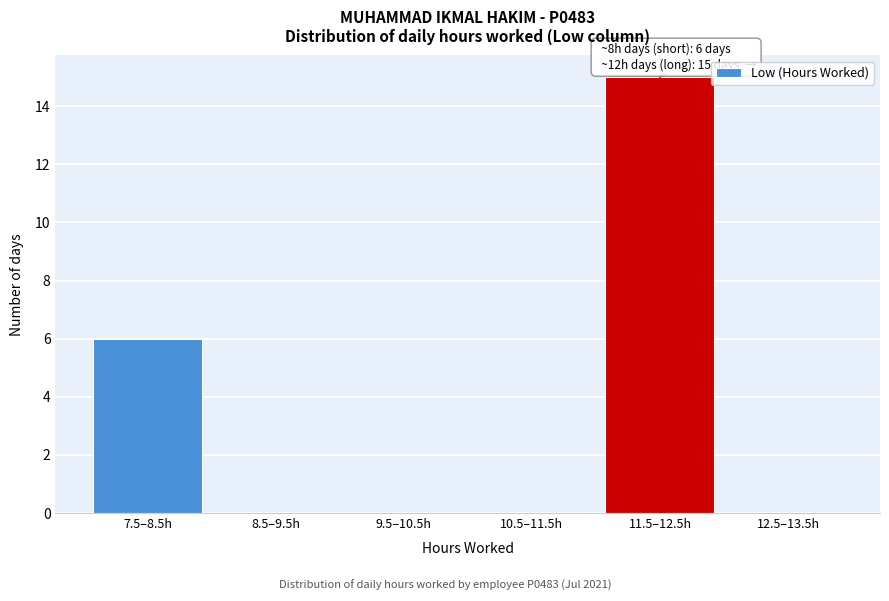

Reading right to left, transcribe all the data shown in this chart.

12.5–13.5h=0	11.5–12.5h=15	10.5–11.5h=0	9.5–10.5h=0	8.5–9.5h=0	7.5–8.5h=6